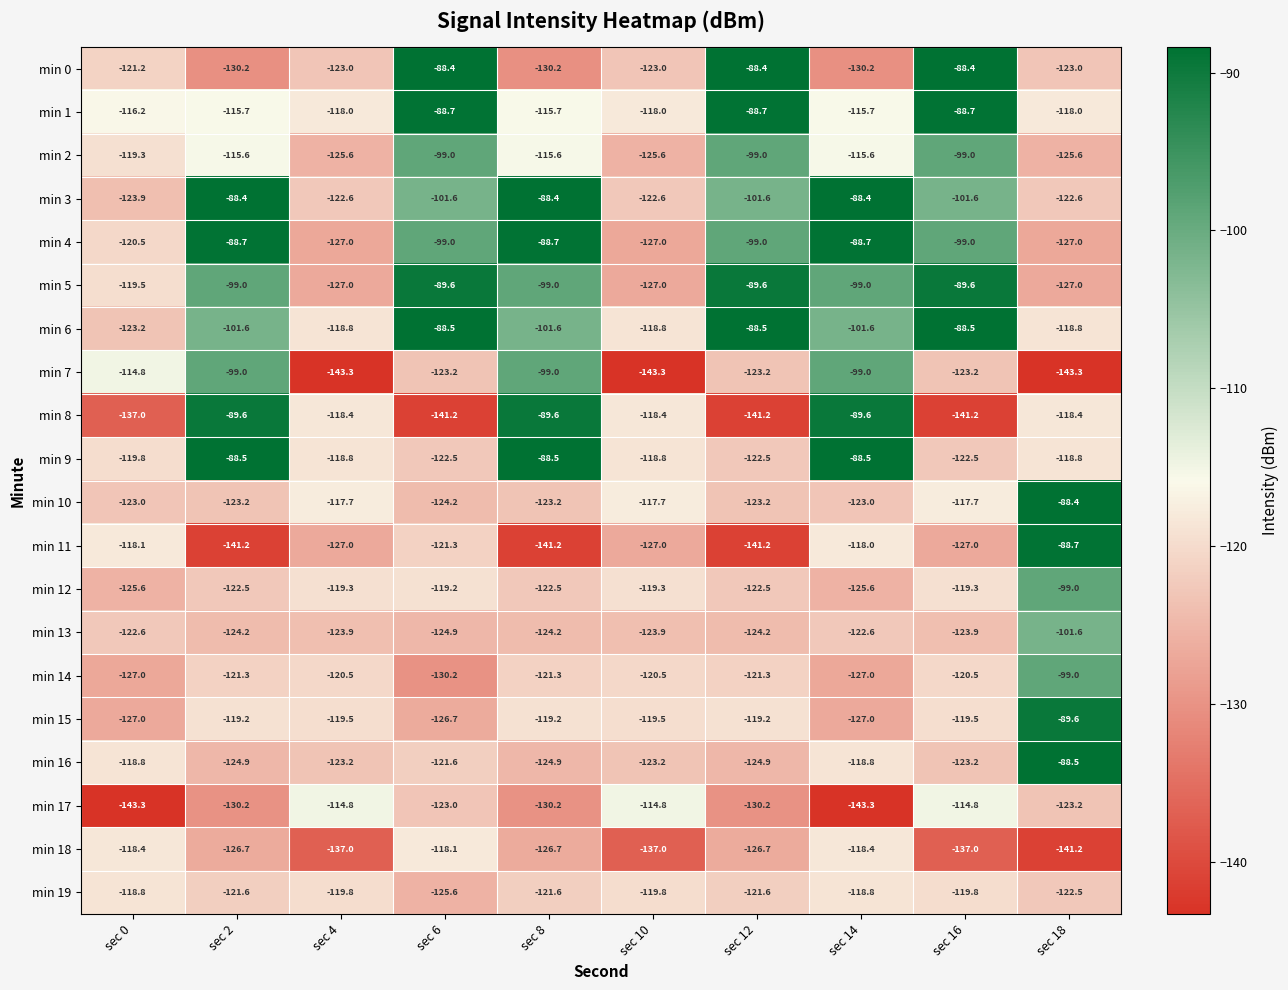

What is the sum of all min 0 values?

-1146.0